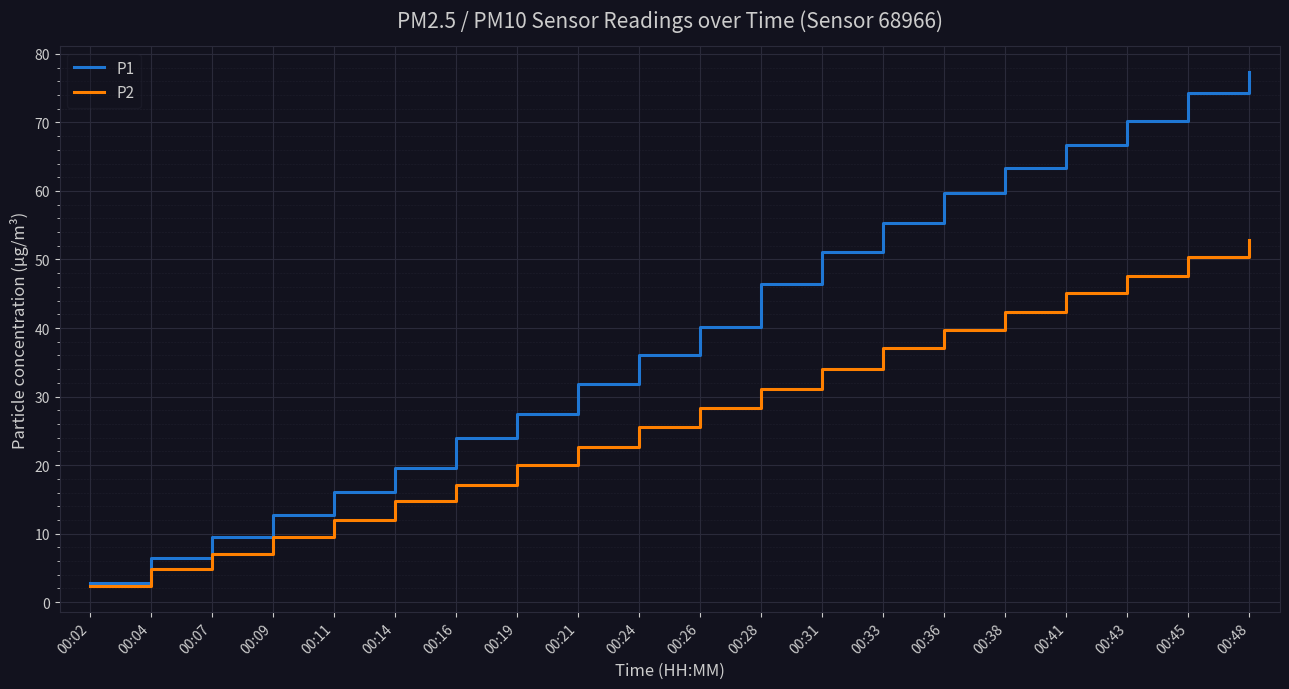

What are all the series names shown in the legend?

P1, P2